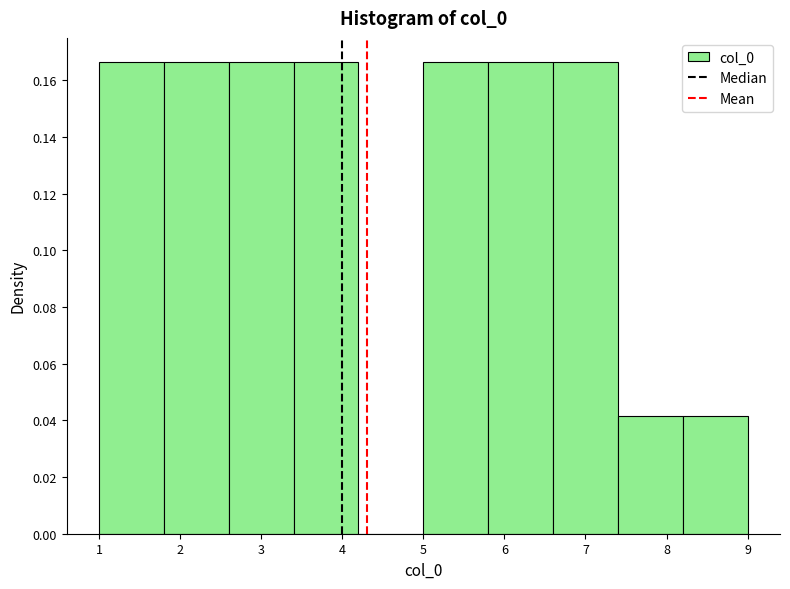

What is the height of the bar covering 7.4 to 8.2 on the x-axis? The values are not printed on the chart, so give them approximately, as read against the axis.

0.042